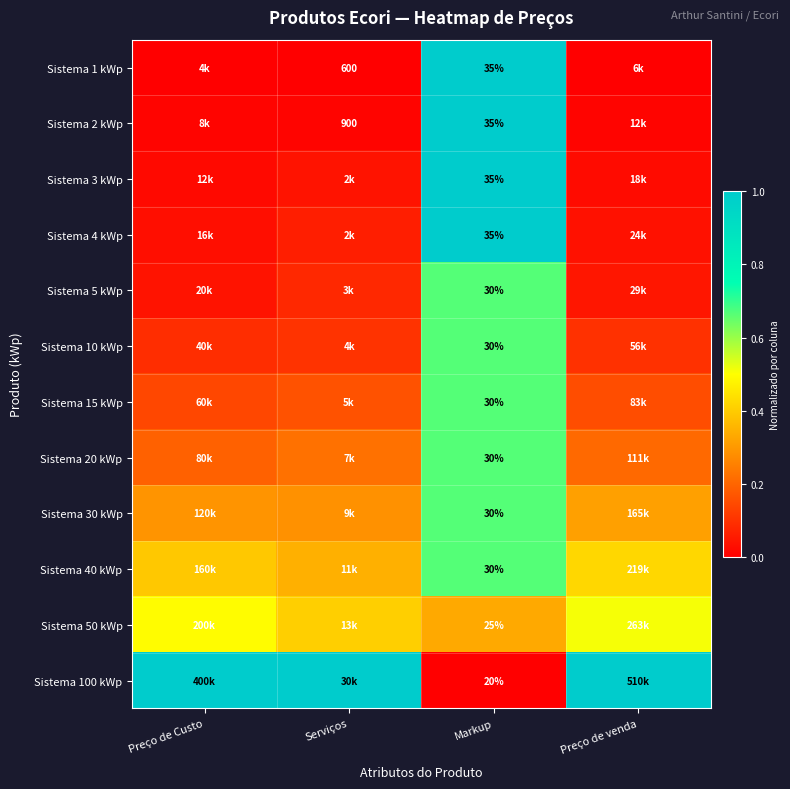

Which series has the largest total across all categories?

Sistema 100 kWp